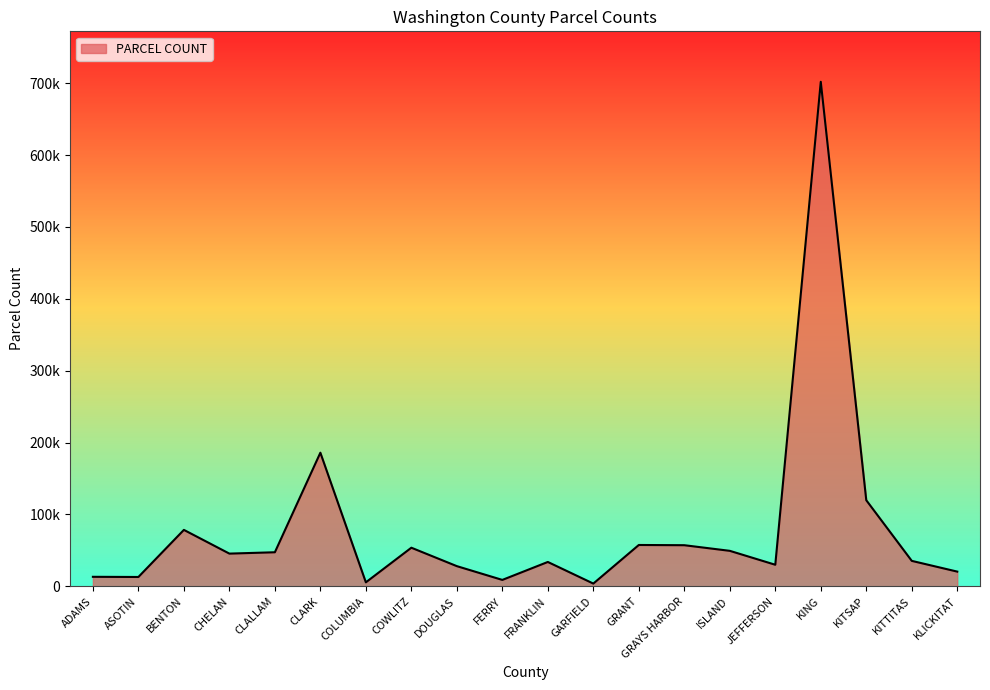

What is the maximum value shown in the chart?

701867